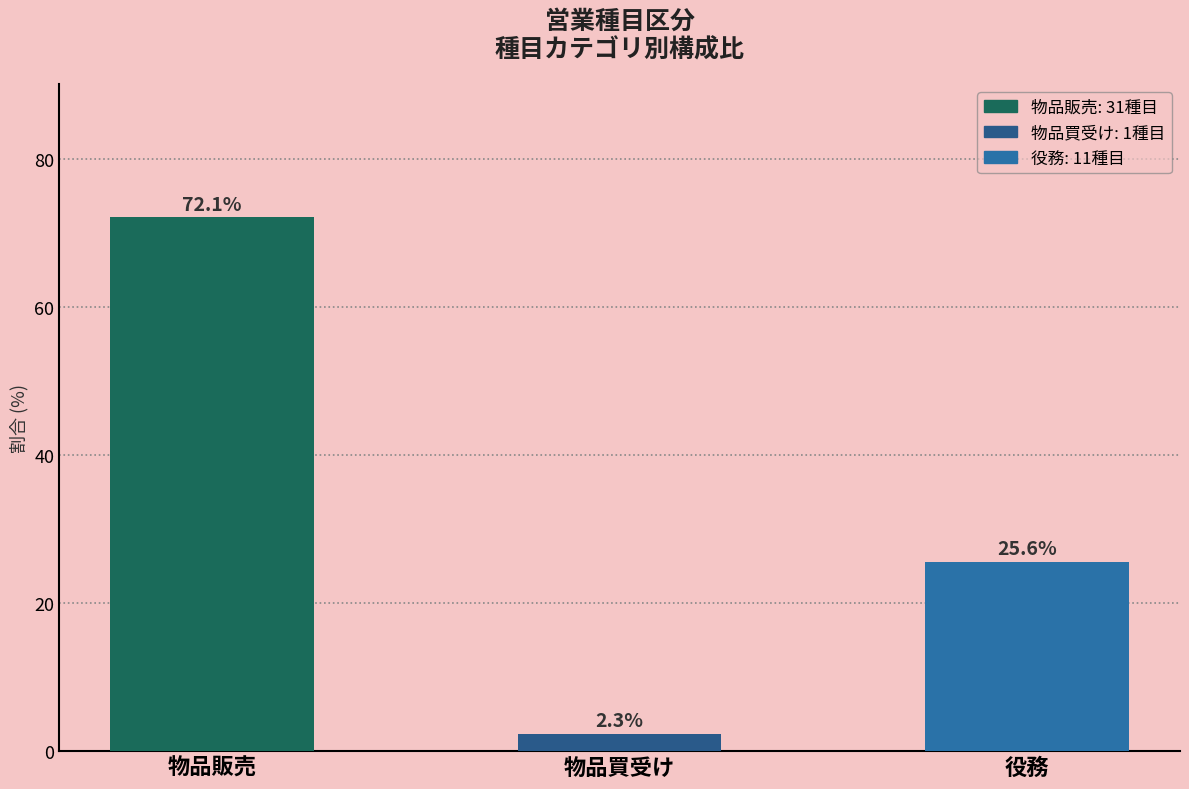

The value at 物品販売 is 128.7. True or false?

False